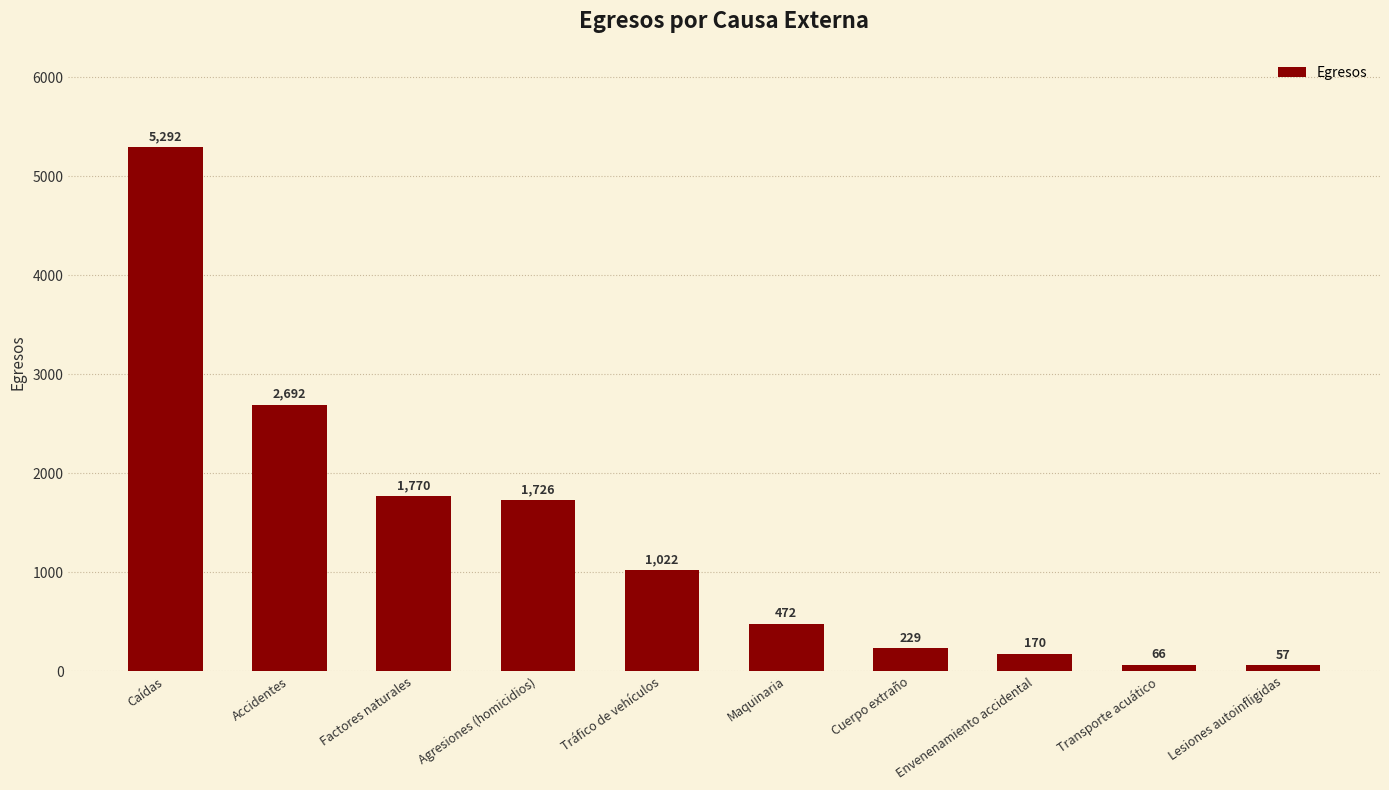

What is the sum of all values?

13496